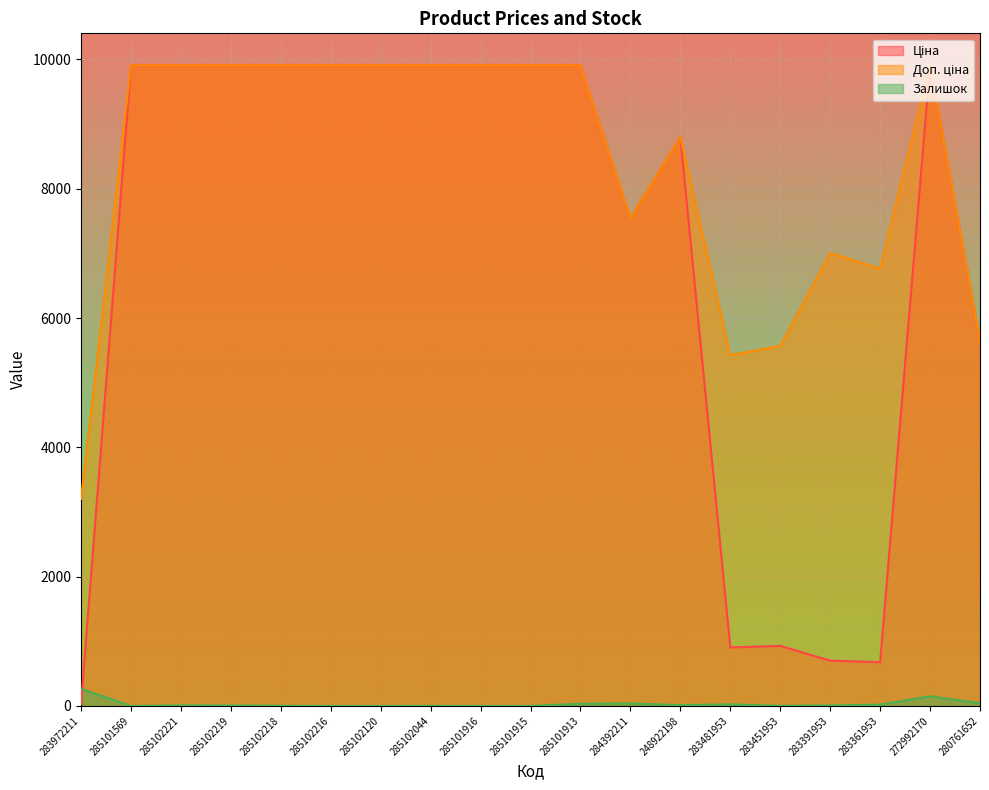

At how many categories does at least one series exceed 6003?

15